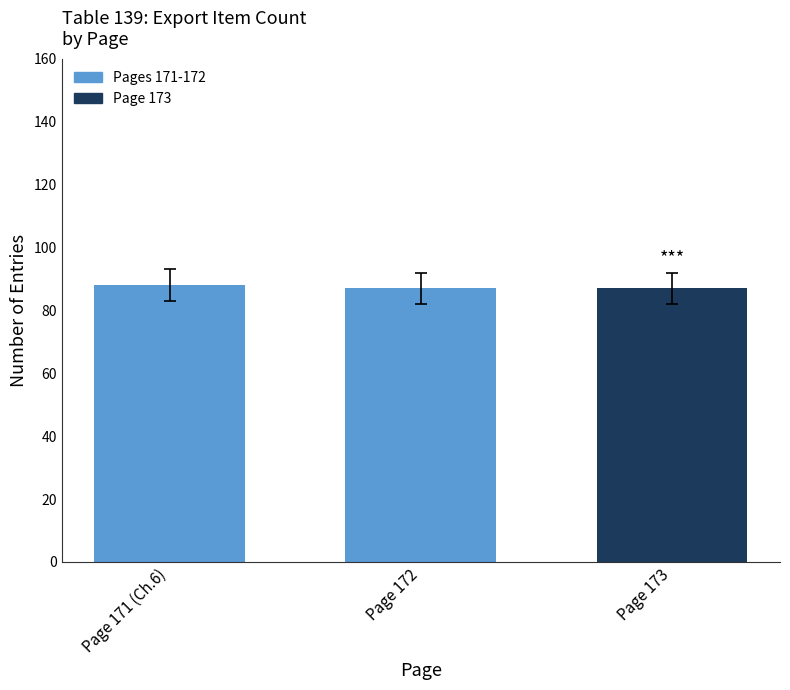

What is the maximum value shown in the chart?

88